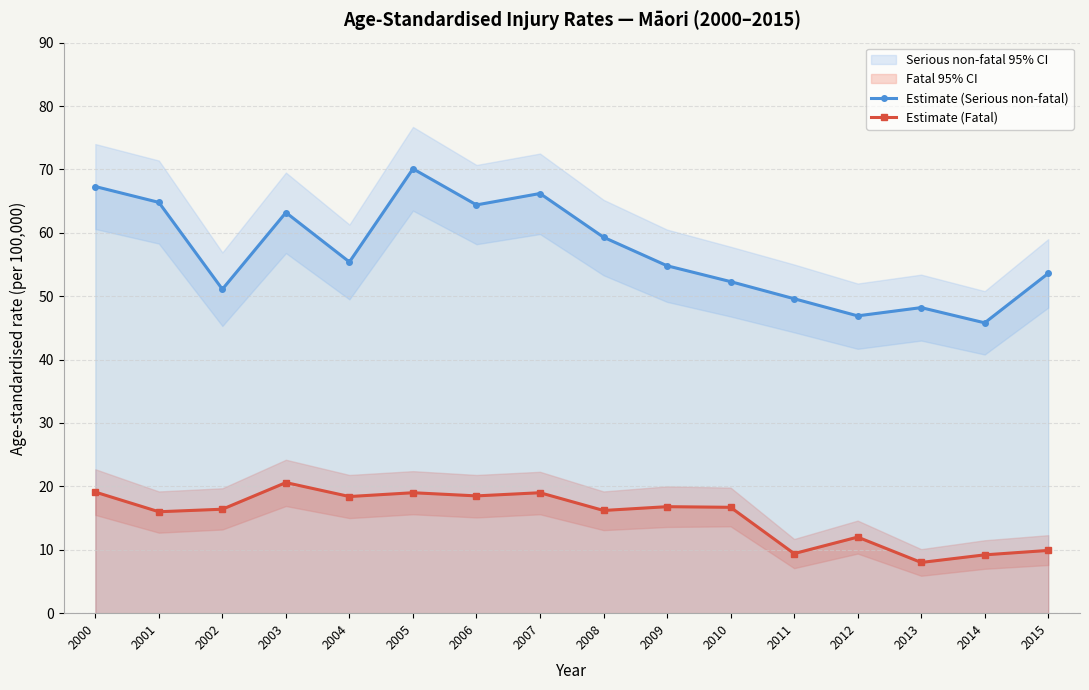

What is the total value across all series at 2004?

73.8